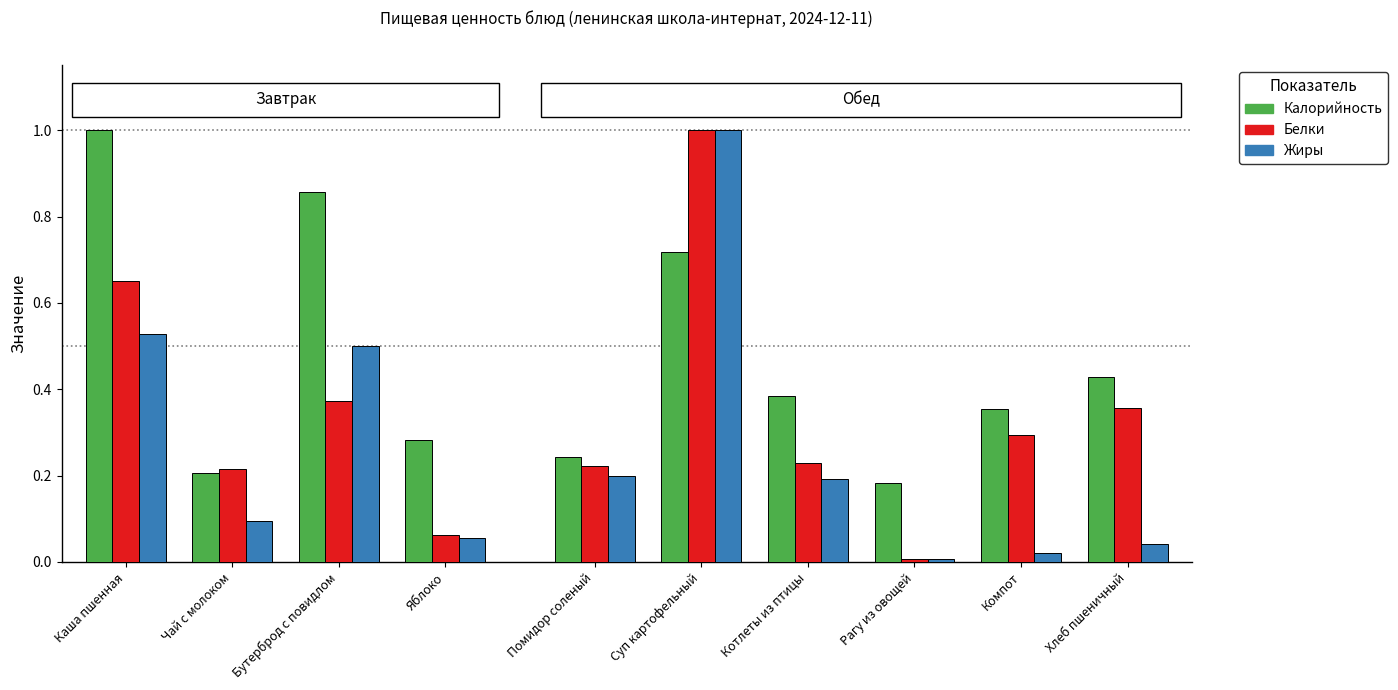

How many bars are there in total?

30